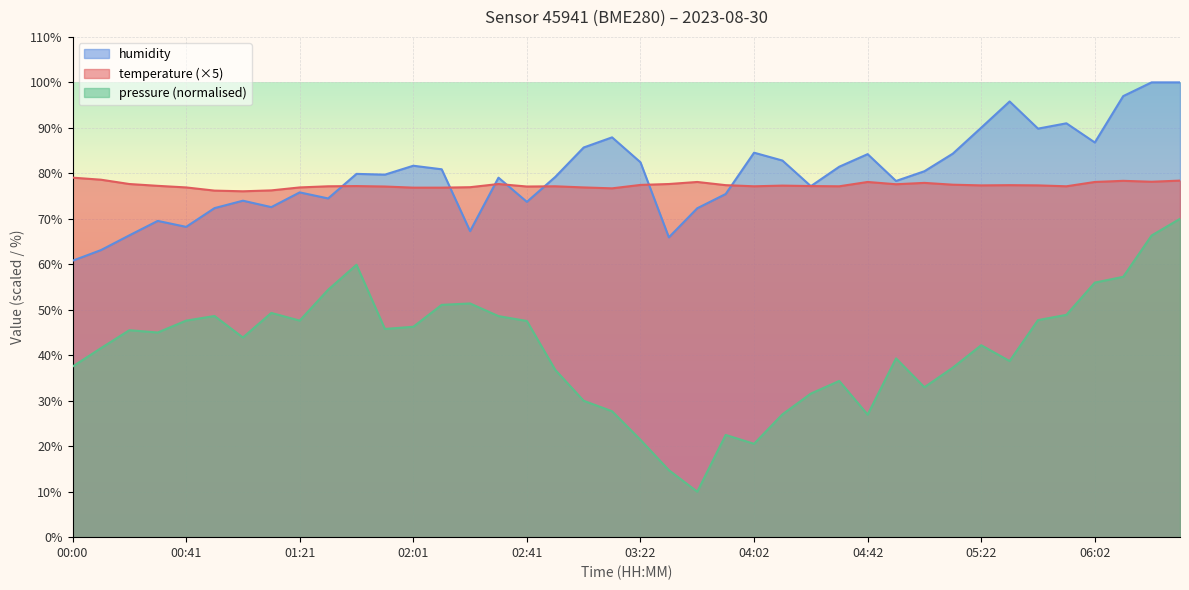

Where is the first local maximum for humidity?

00:30